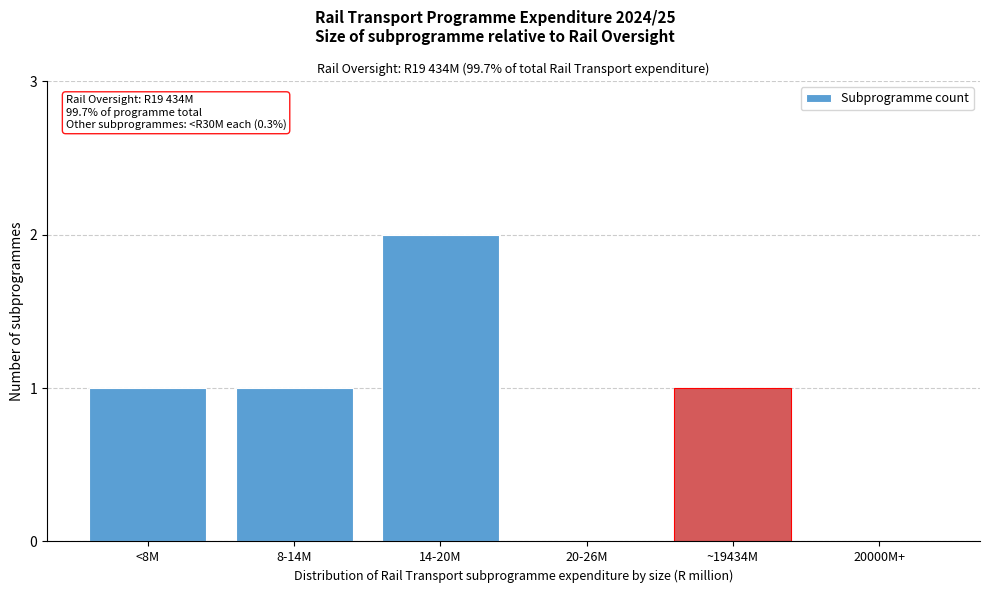

Reading right to left, what are all the values shown in this chart?

20000M+=0	~19434M=1	20-26M=0	14-20M=2	8-14M=1	<8M=1